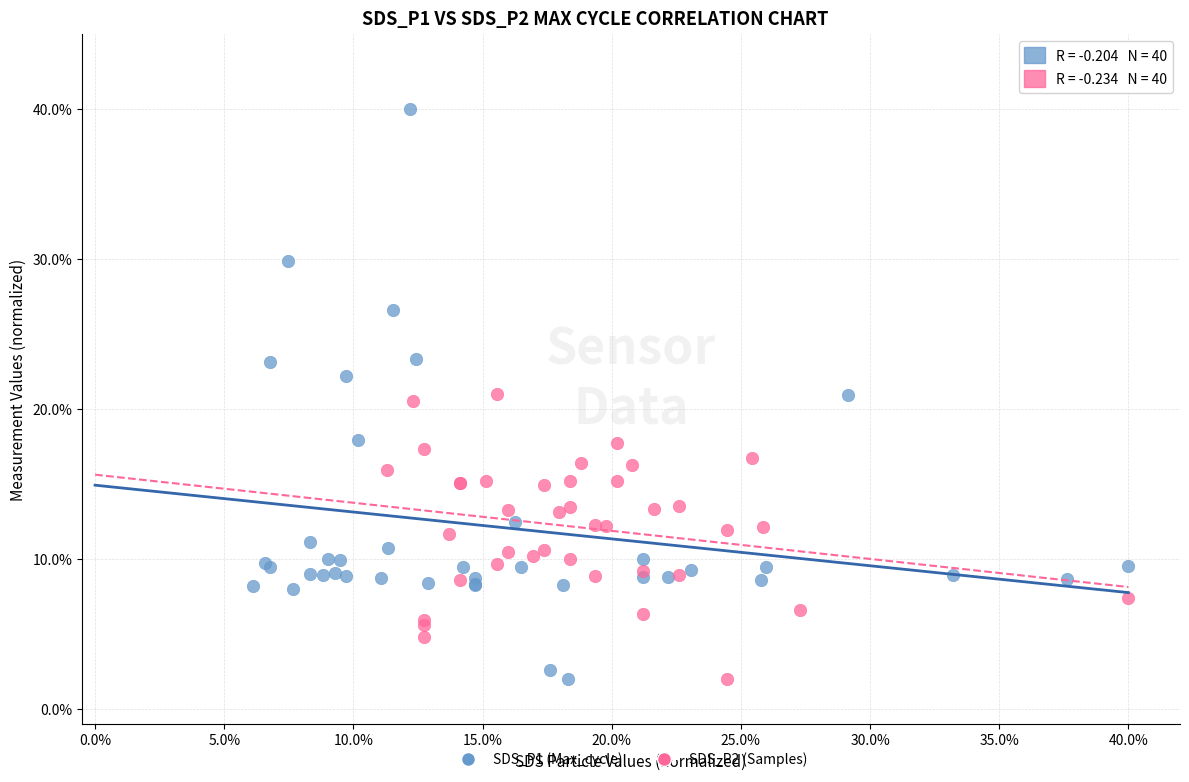

What are all the series names shown in the legend?

SDS_P1 (Max_cycle), SDS_P2 (Samples)